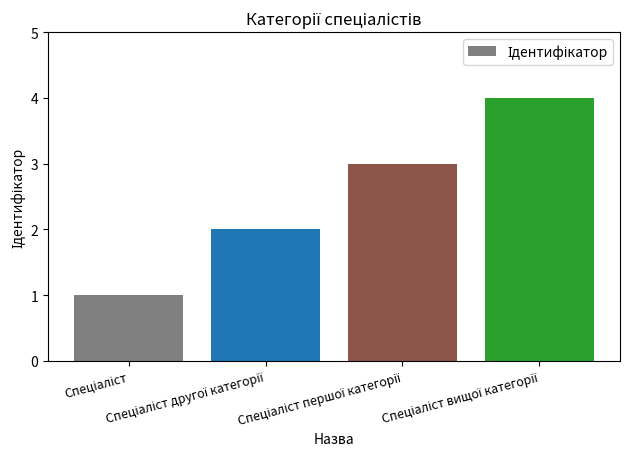

How many series are shown in this chart?

1